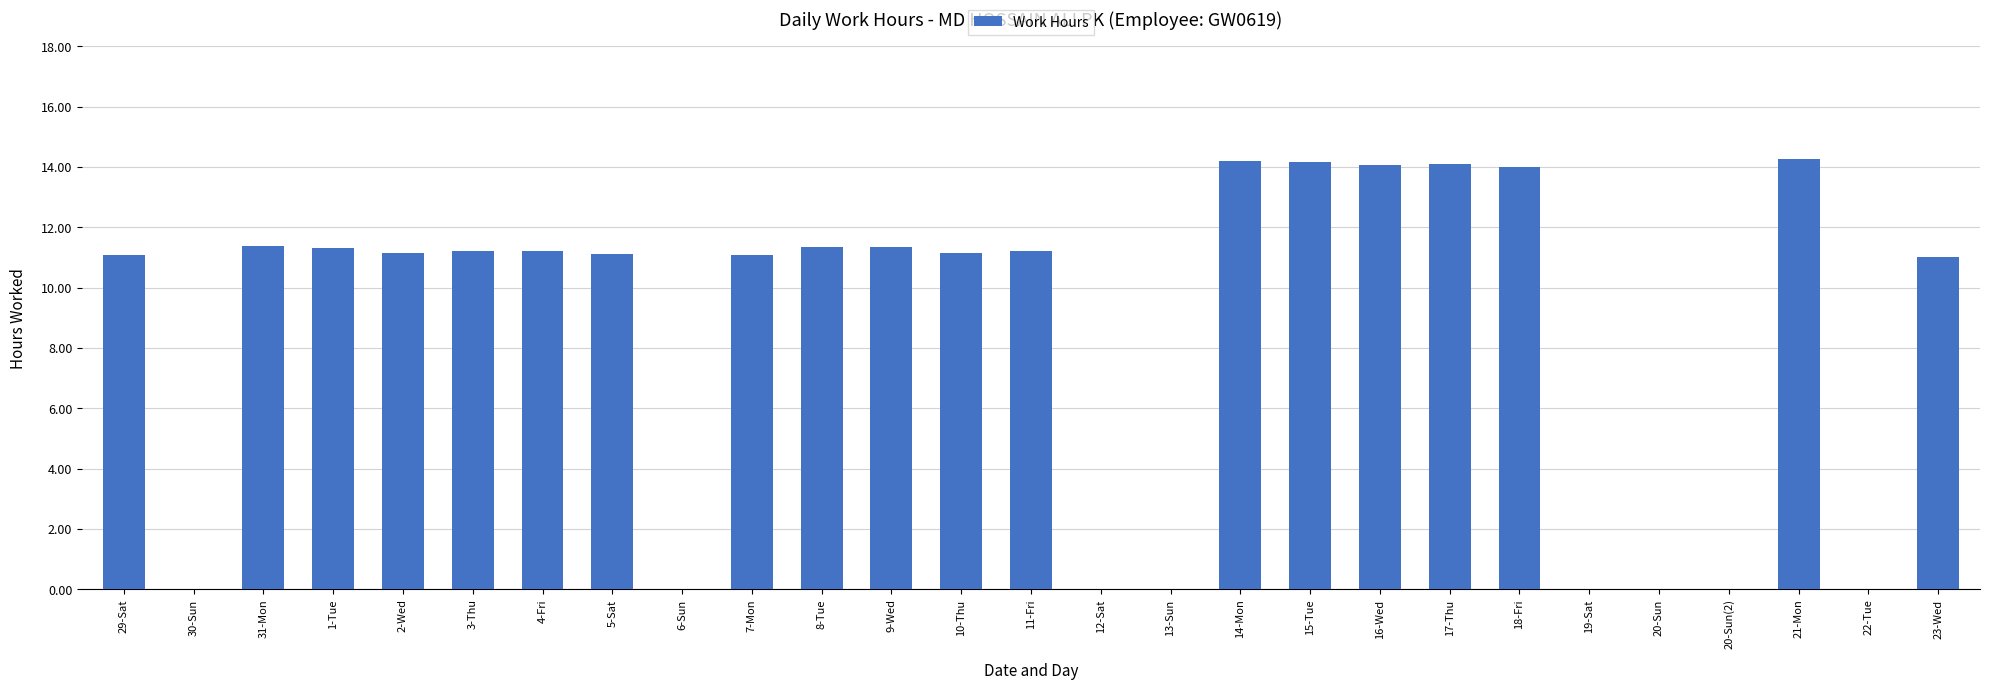

What is the maximum value shown in the chart?

14.3